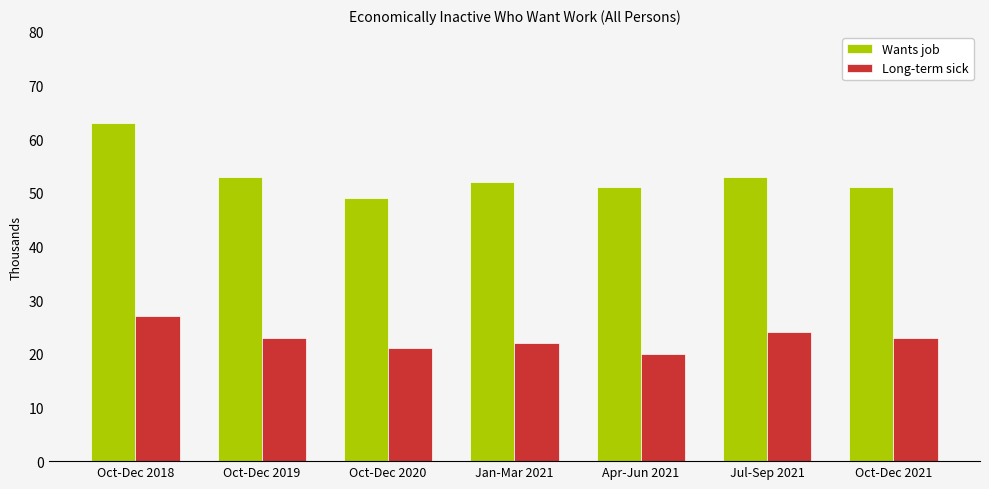

What is the label of the 1st bar from the right?

Oct-Dec 2021